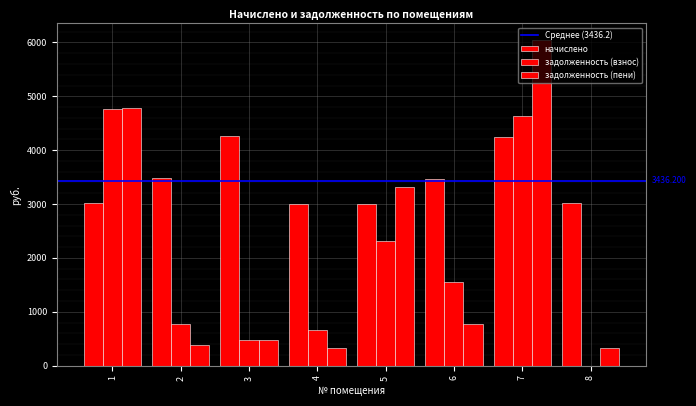

Does the chart contain stacked bars?

No